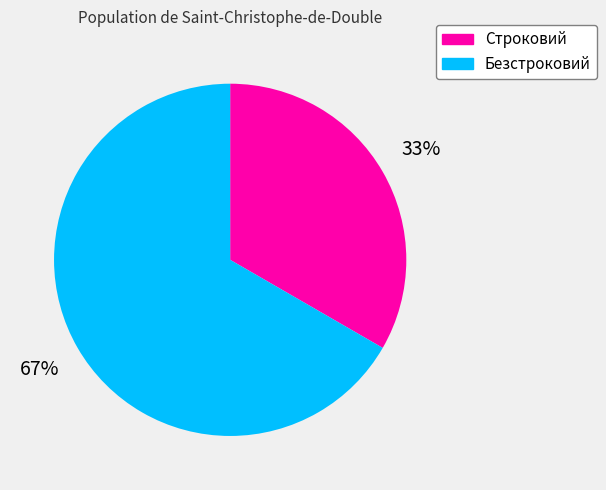

Rank the categories by value from highest to lowest.

Безстроковий, Строковий